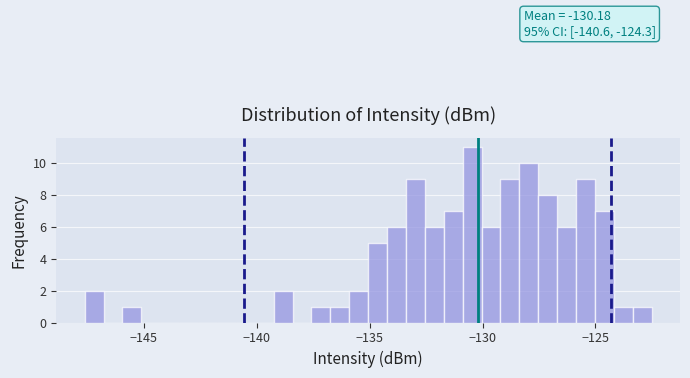

Read against the x-axis, roughly where is the centre of the tallest bar?

-130.5